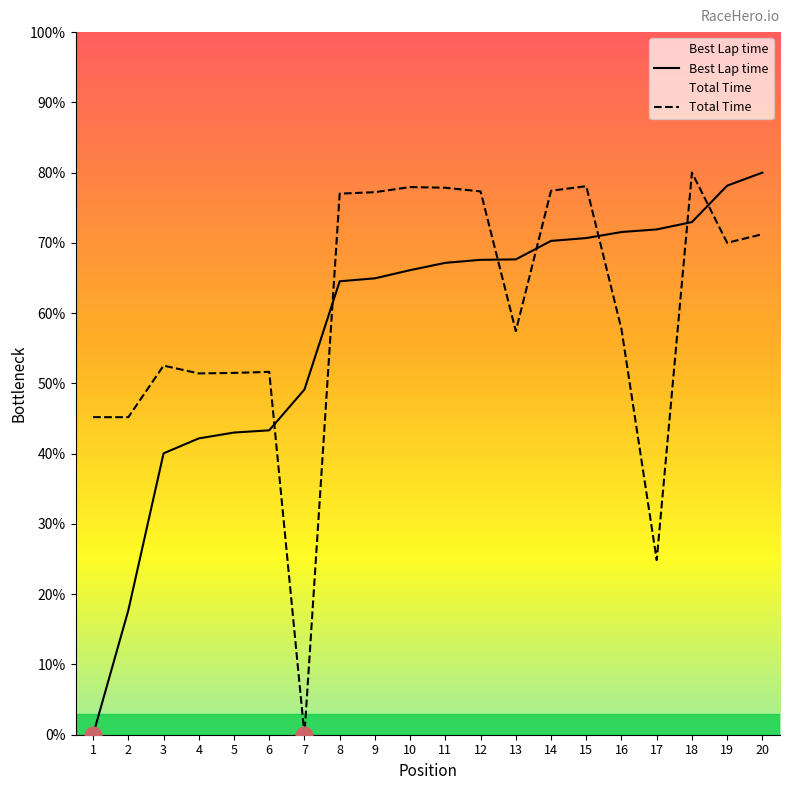

True or false: Total Time has a value of 125.5 at 9.

False